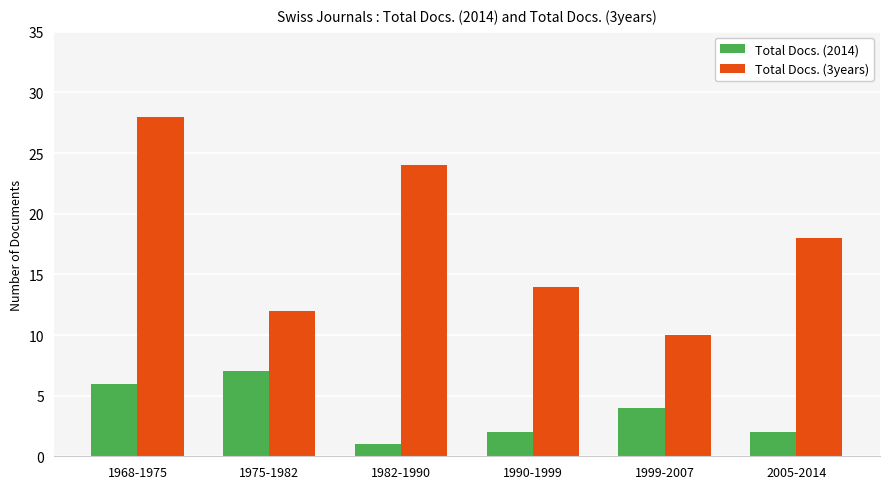

What is the difference between the maximum and minimum values in the Total Docs. (2014) series?

6